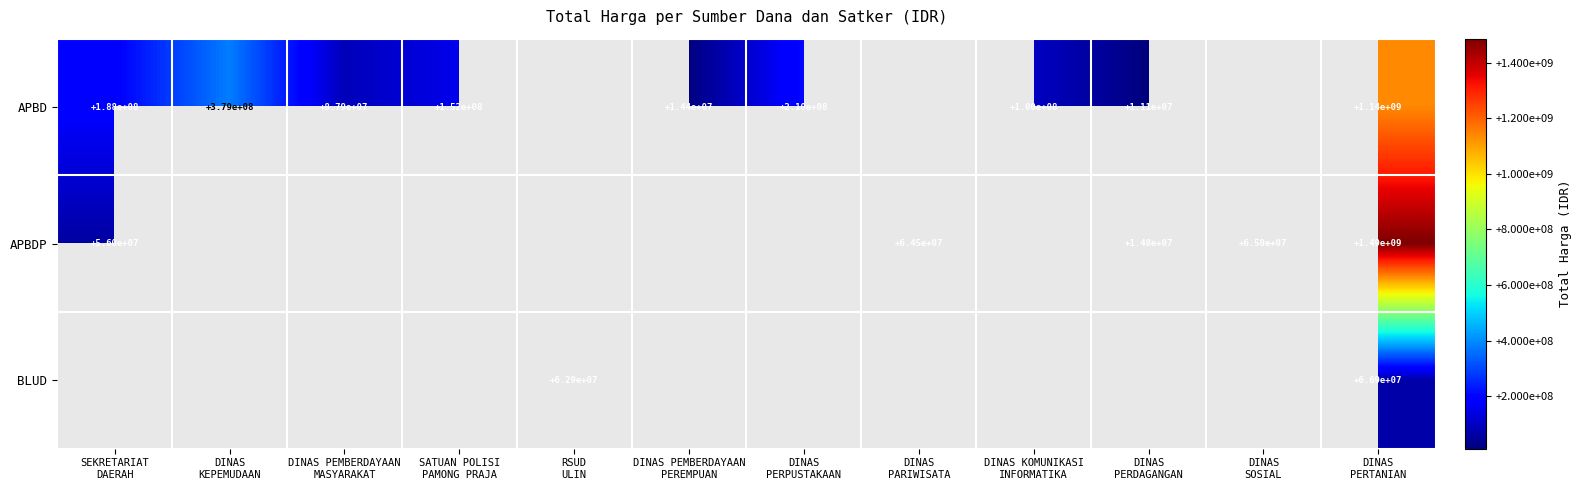

The value of APBDP at DINAS PARIWISATA is 20577068.0. True or false?

False